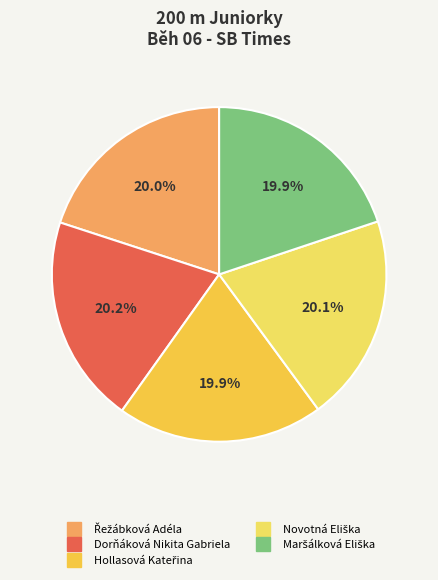

Count the number of slices in the pie.

5